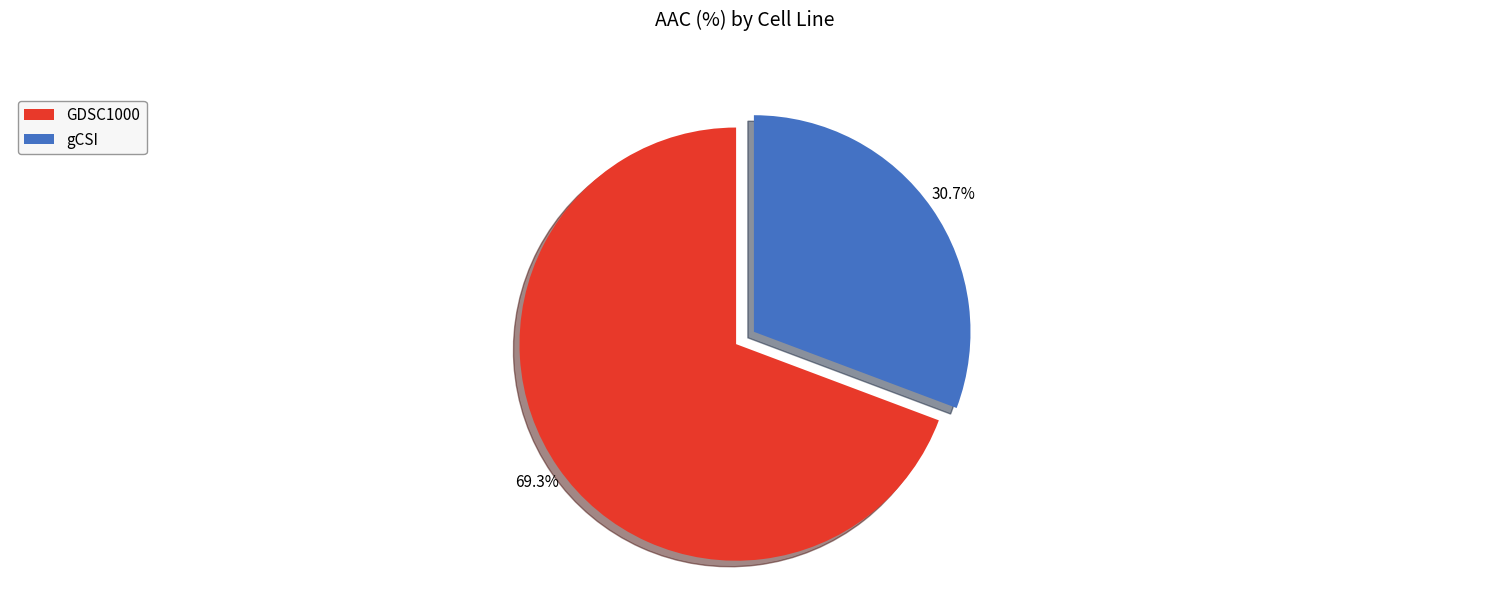

Is it true that GDSC1000 is 69% of the pie?

True